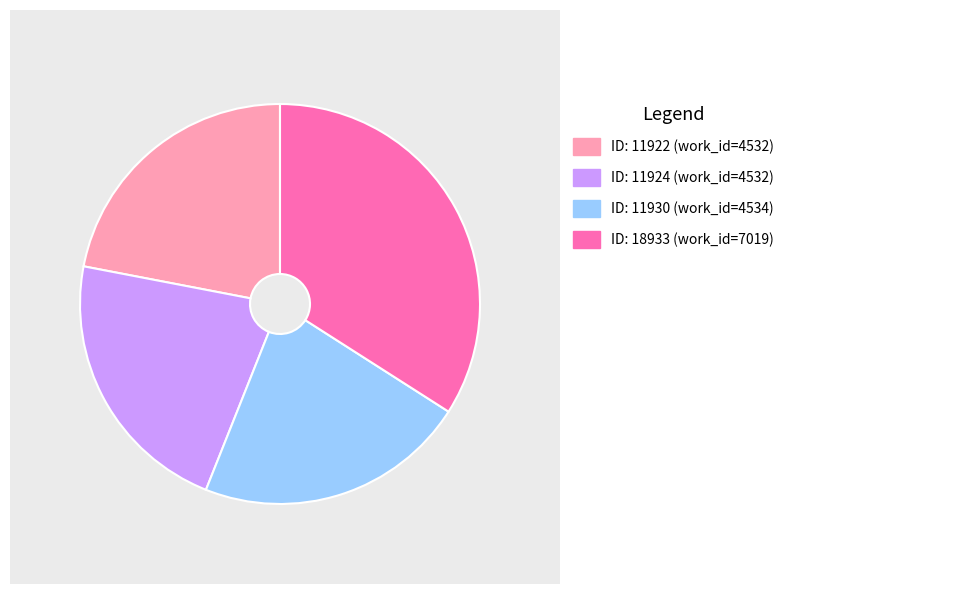

Is there any slice that represents more than half of the pie?

No